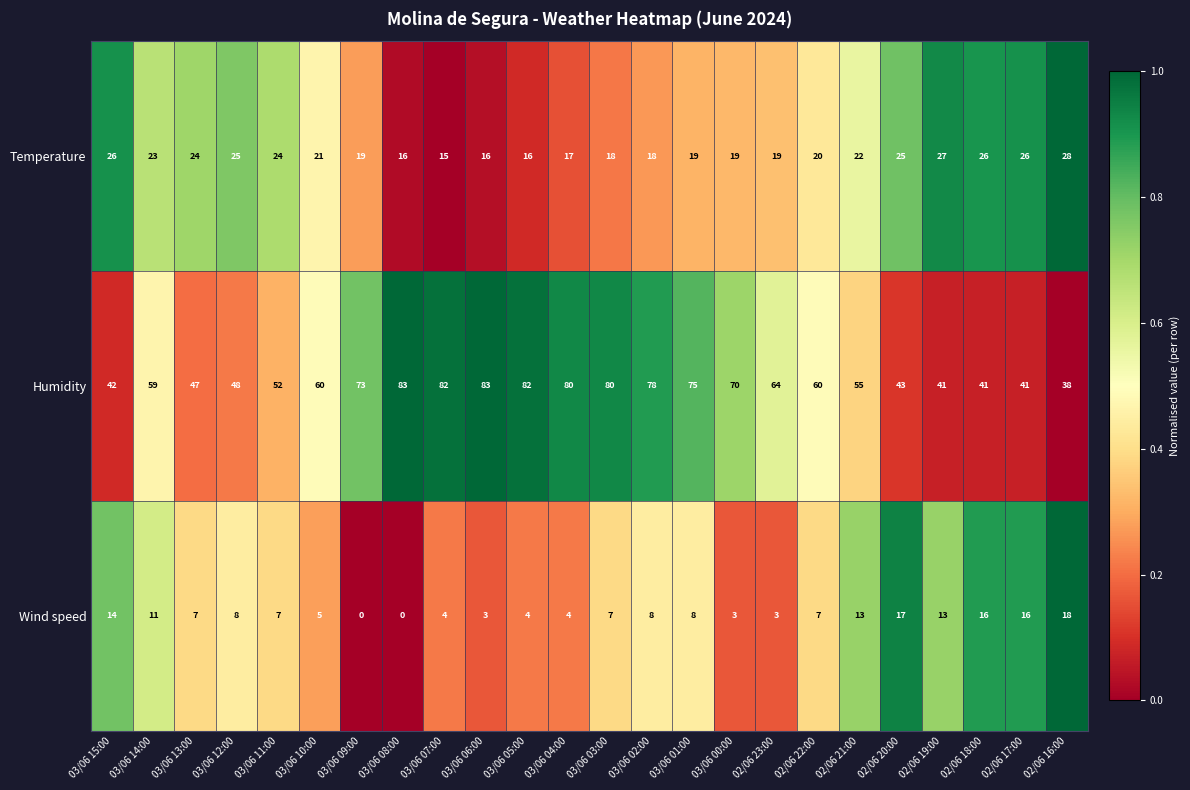

Rank the series by their average value, from highest to lowest.

Humidity, Temperature, Wind speed